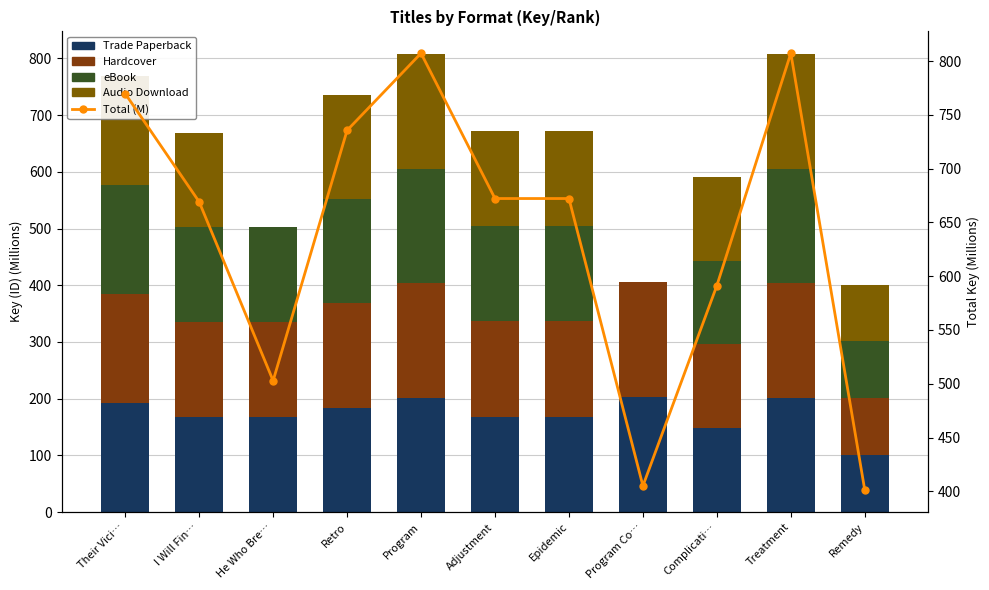

Rank the series by their maximum value, from highest to lowest.

Total (M), Trade Paperback, Hardcover, eBook, Audio Download